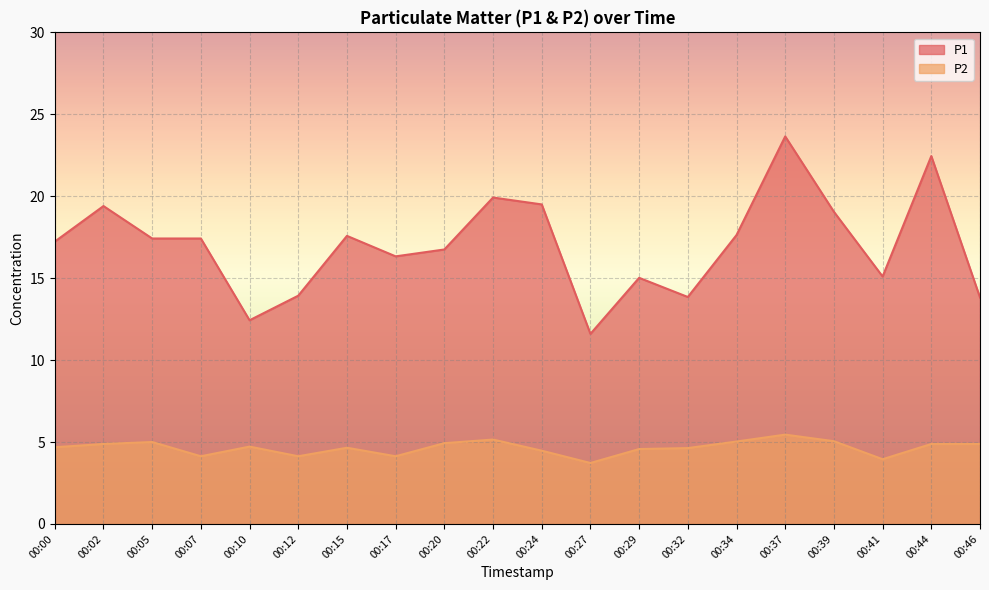

Is it true that P2 equals 5.0 at 00:34?

True